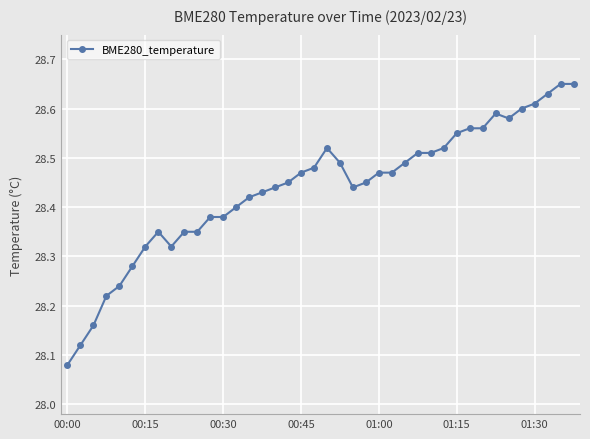

True or false: the data has more than 0 interior local peaks.

True